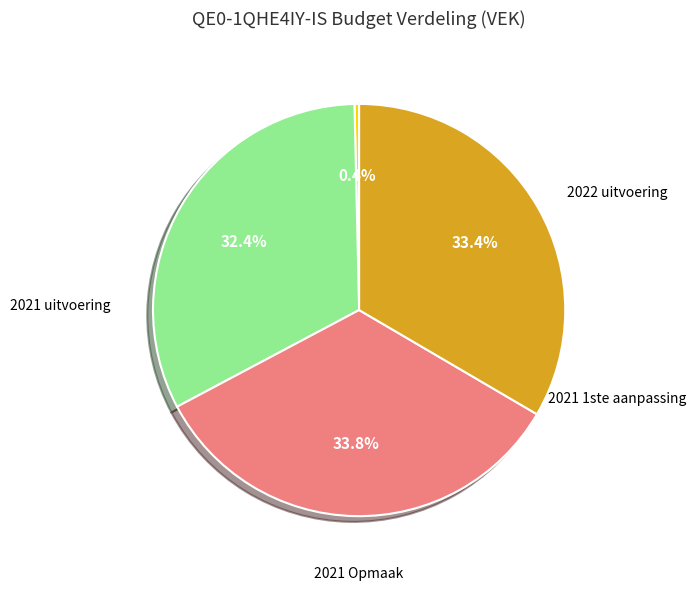

Is there a majority slice in this chart?

No